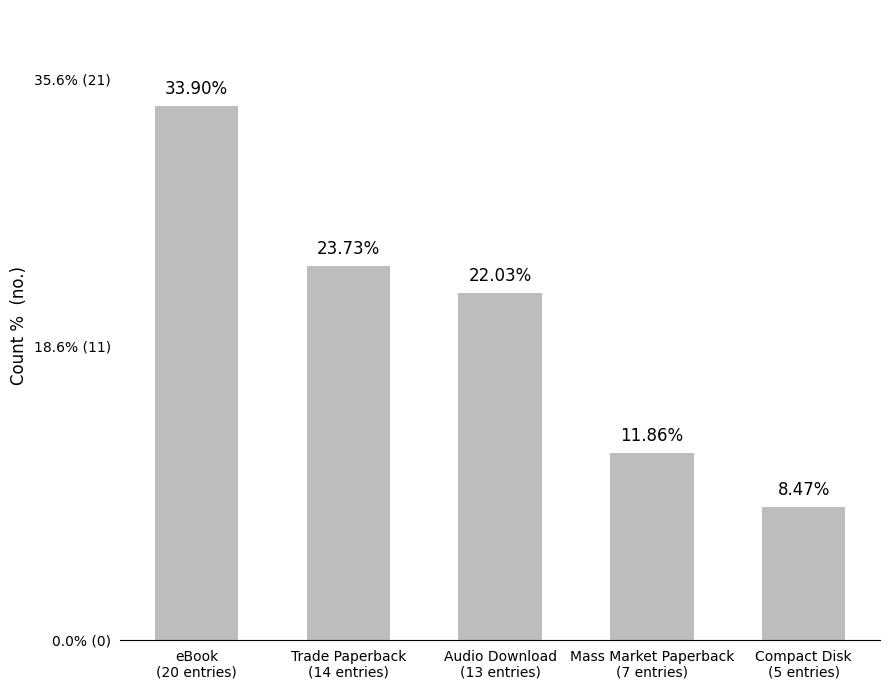

What is the greatest value displayed?

20